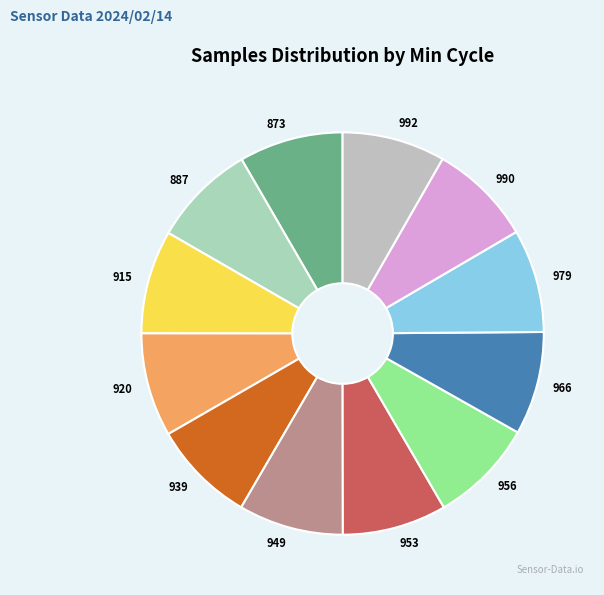

Is the sum of 966 and 956 greater than half?

No